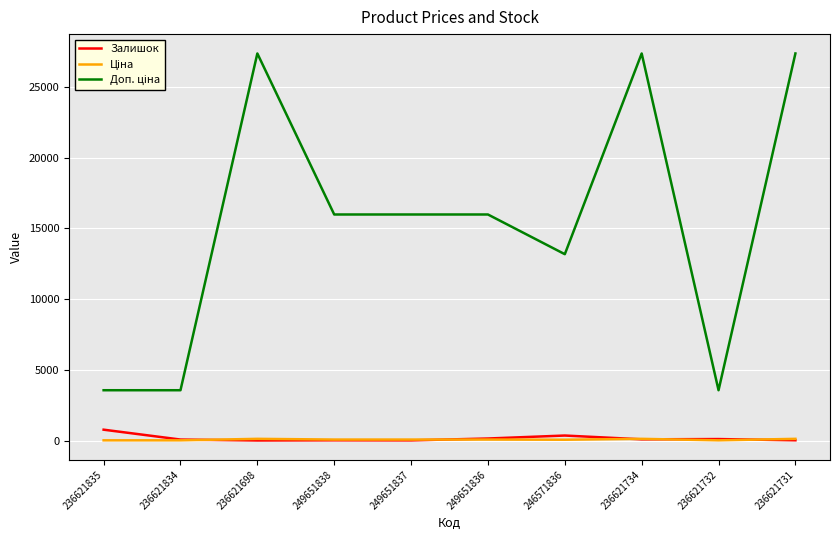

The Залишок series shows 19.0 at 236621731. True or false?

True